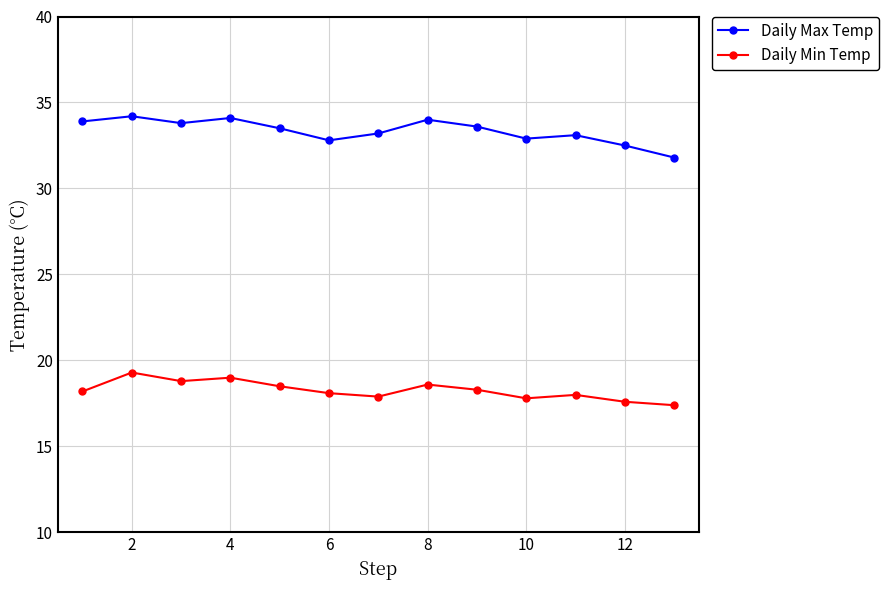

Rank the series by their maximum value, from highest to lowest.

Daily Max Temp, Daily Min Temp